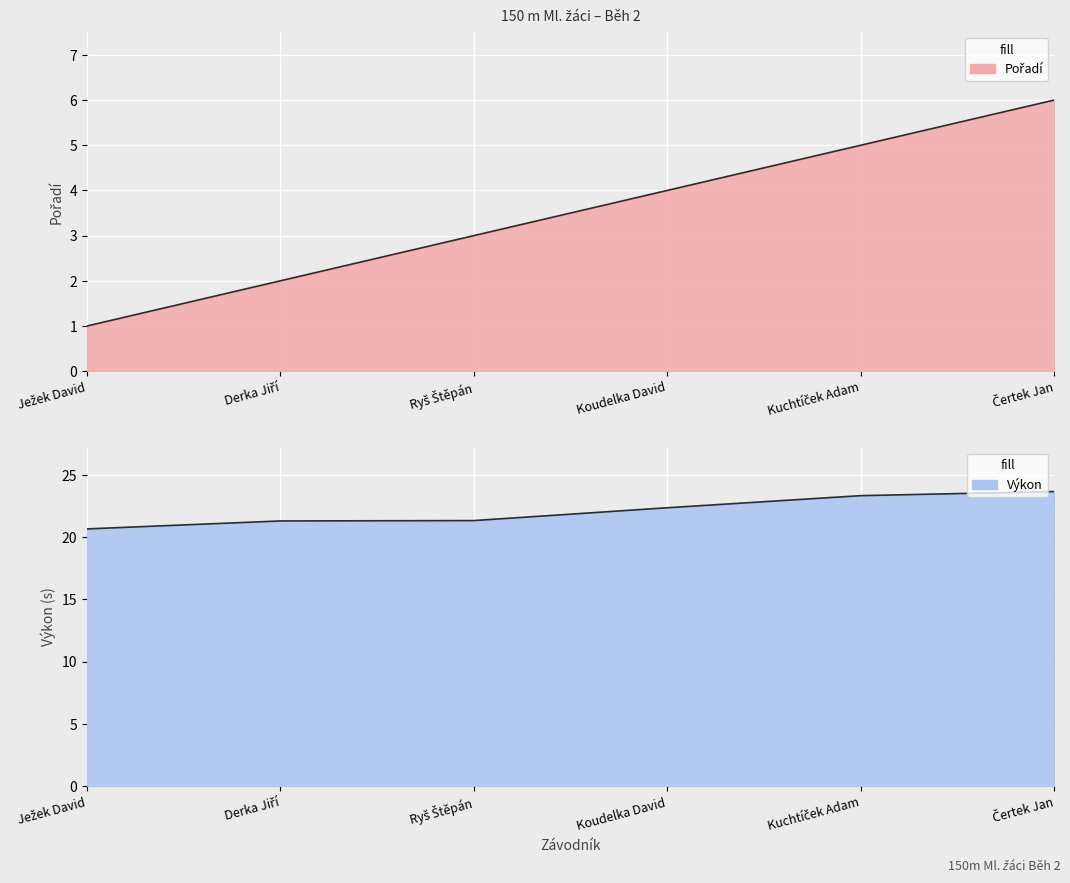

Which series has the largest total across all categories?

Výkon